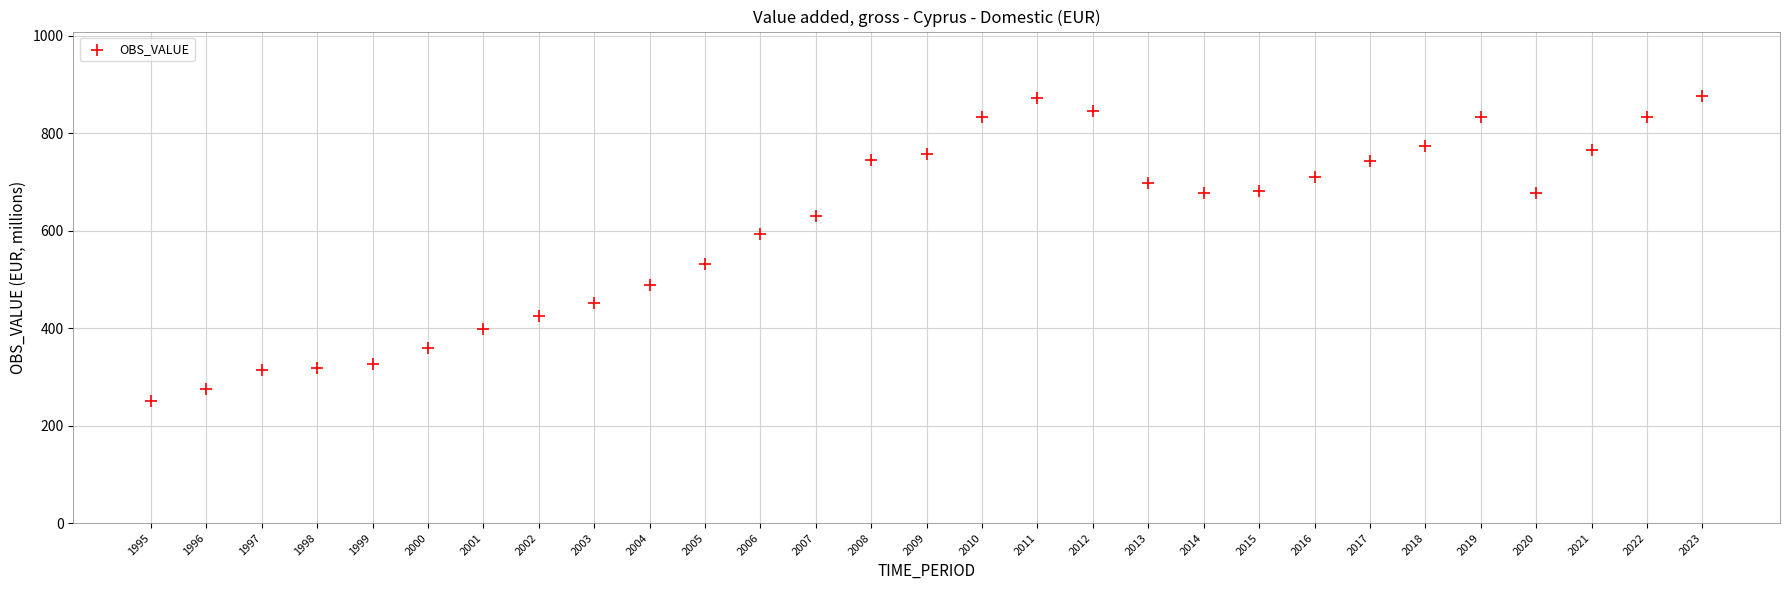

What is the range of Y values (max minus min)?

626.8